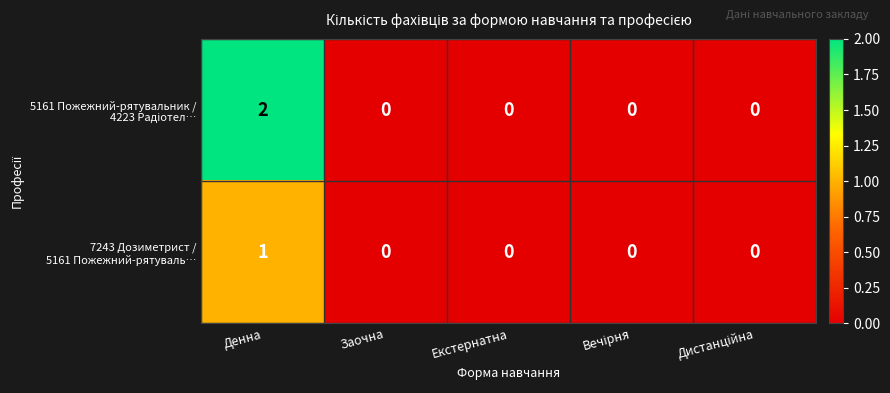

Which category has the highest value across all series?

Денна